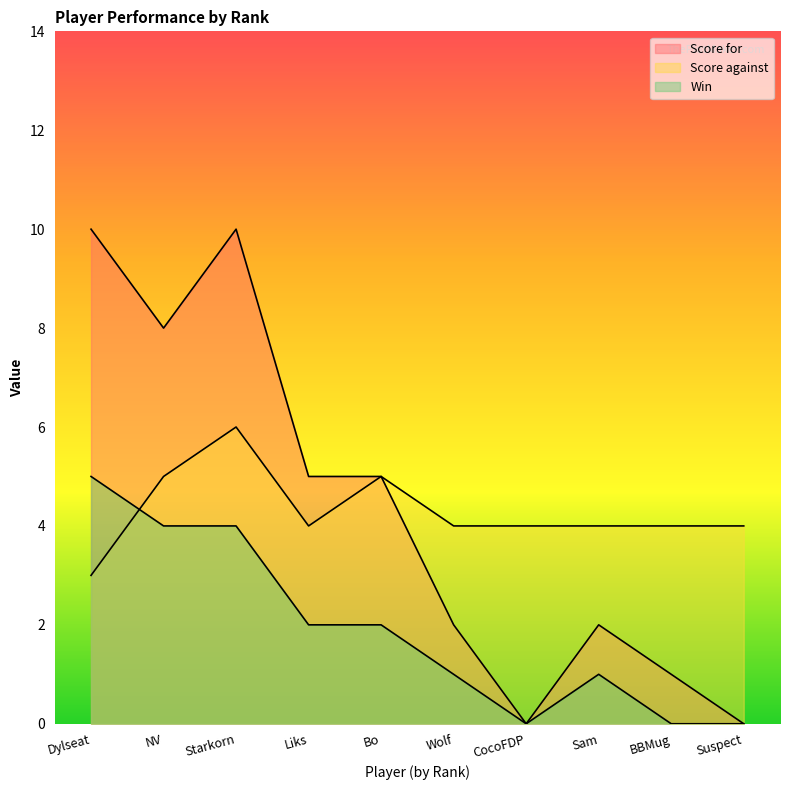

What is the value of the Score against point at the 3rd from the left?

6